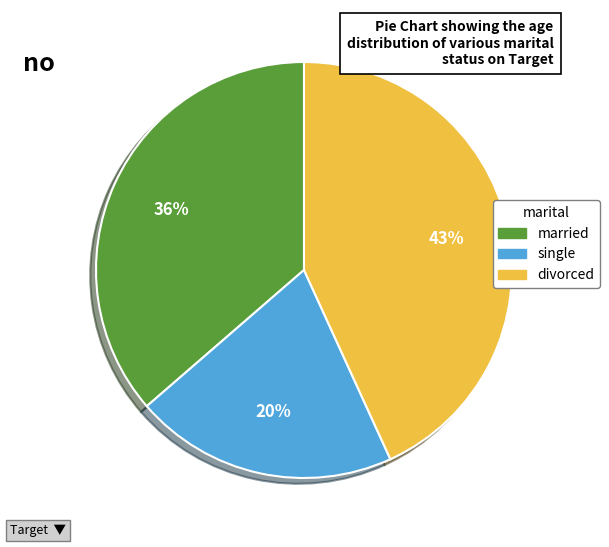

Is there any slice that represents more than half of the pie?

No